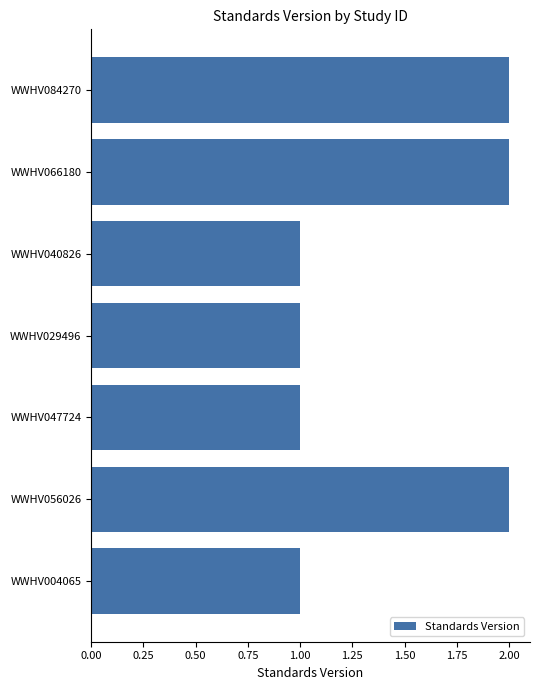

The chart shows a value of 2 at WWHV047724. True or false?

False